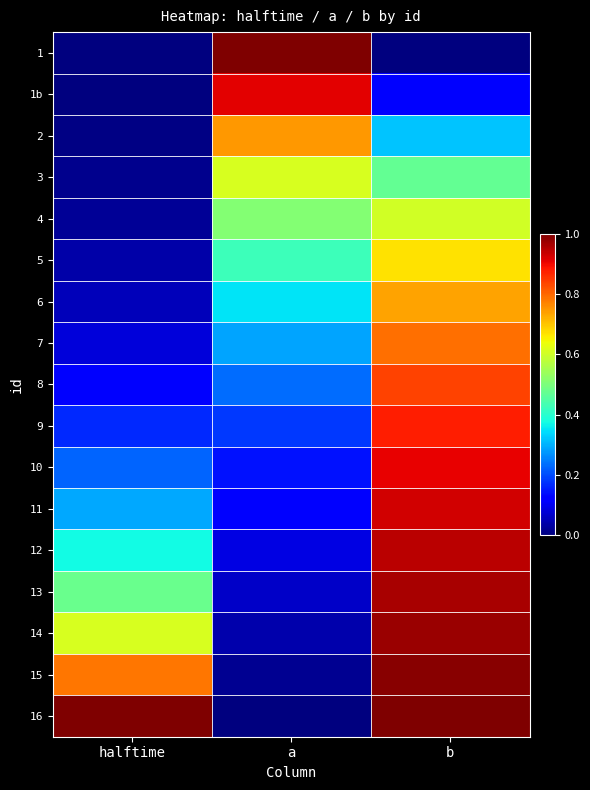

Reading left to right, what are all the values shown in this chart?

1: halftime=0.0	a=1.0	b=0.0
1b: halftime=0.0	a=0.9	b=0.1
2: halftime=0.0	a=0.7	b=0.3
3: halftime=0.0	a=0.6	b=0.5
4: halftime=0.0	a=0.5	b=0.6
5: halftime=0.0	a=0.4	b=0.7
6: halftime=0.1	a=0.4	b=0.7
7: halftime=0.1	a=0.3	b=0.8
8: halftime=0.1	a=0.2	b=0.8
9: halftime=0.2	a=0.2	b=0.9
10: halftime=0.2	a=0.1	b=0.9
11: halftime=0.3	a=0.1	b=0.9
12: halftime=0.4	a=0.1	b=0.9
13: halftime=0.5	a=0.1	b=1.0
14: halftime=0.6	a=0.0	b=1.0
15: halftime=0.8	a=0.0	b=1.0
16: halftime=1.0	a=0.0	b=1.0